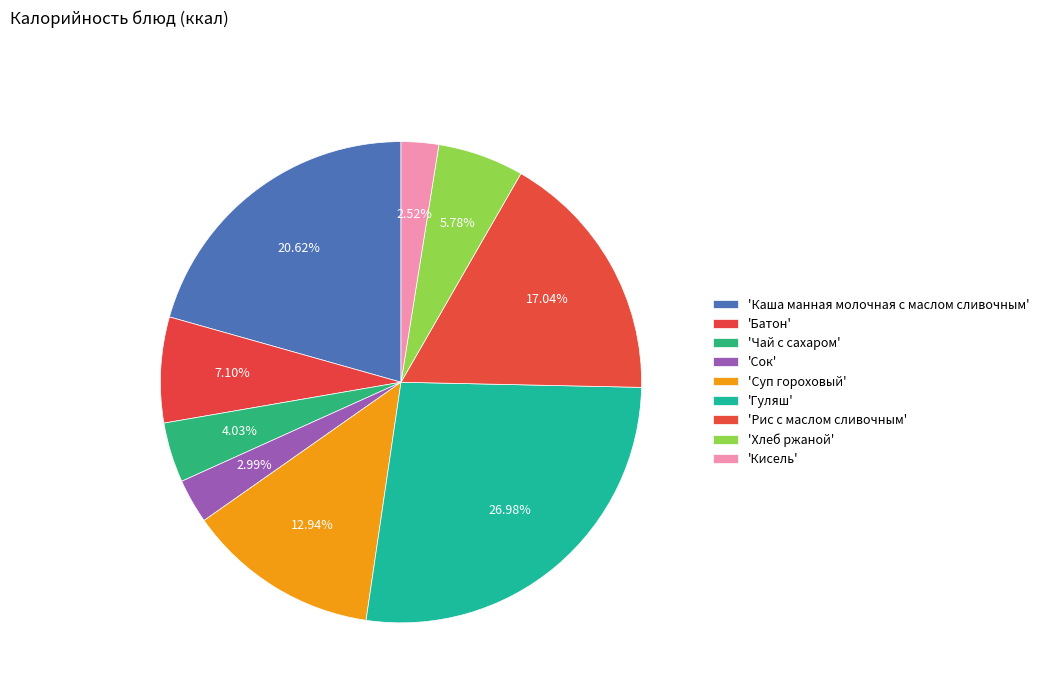

To the nearest percent, what is the difference between the largest and smallest slice percentages?

24%